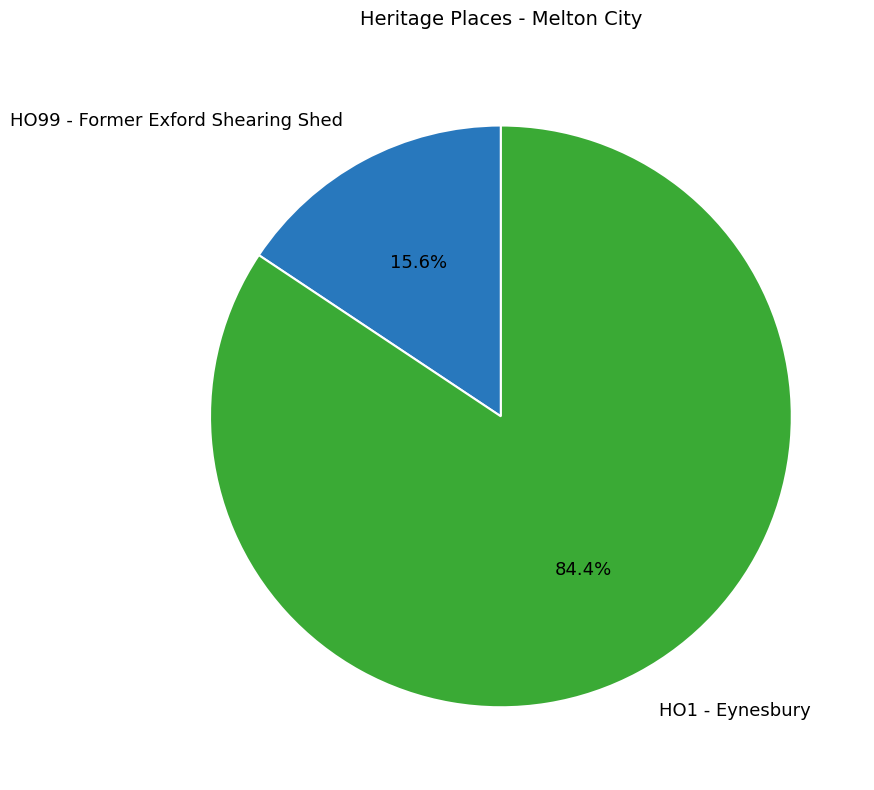

Approximately how many times larger is the value at HO1 - Eynesbury compared to HO99 - Former Exford Shearing Shed?

5.4